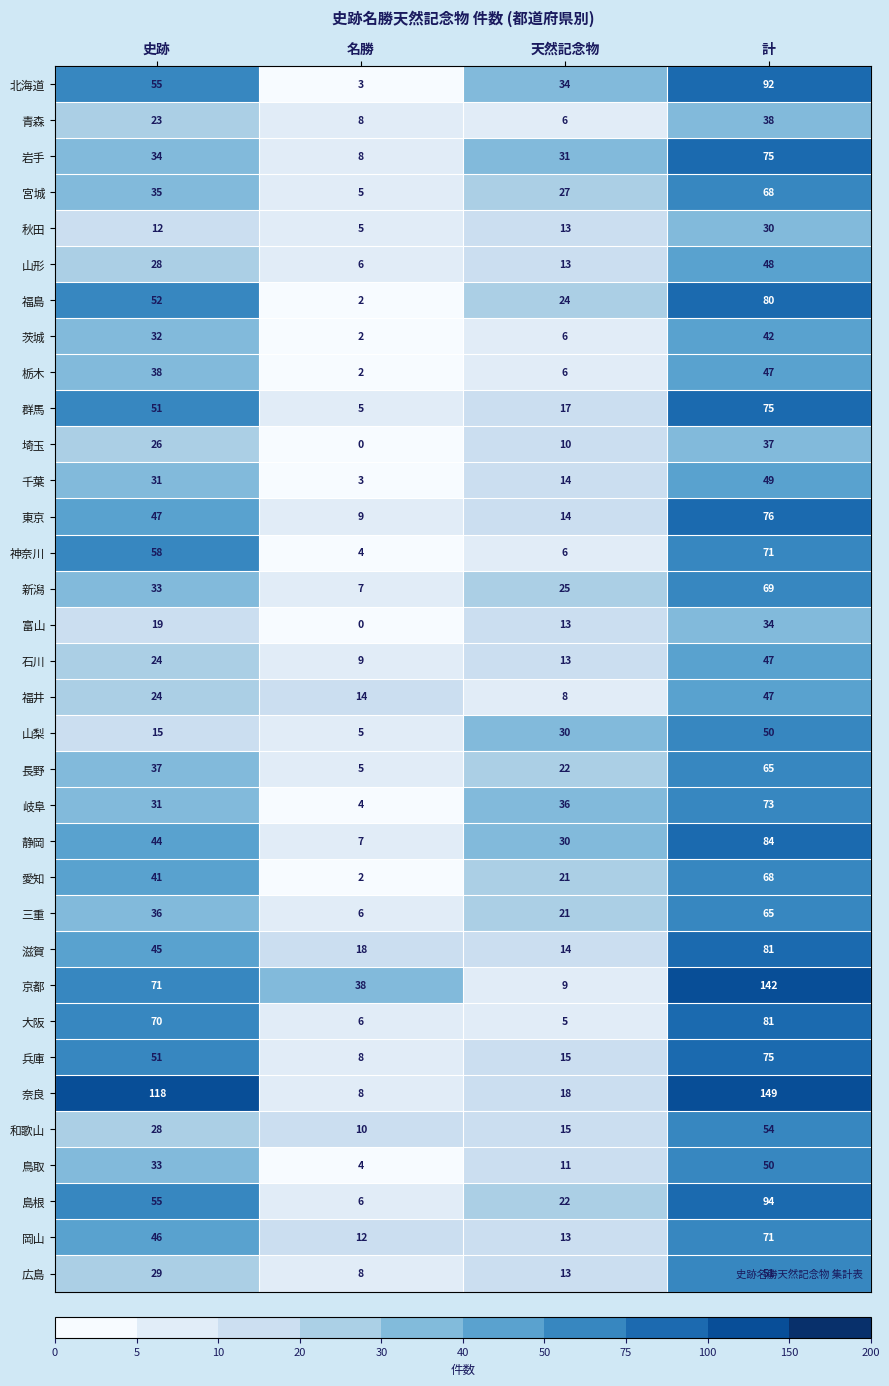

Count the number of categories in the chart.

4